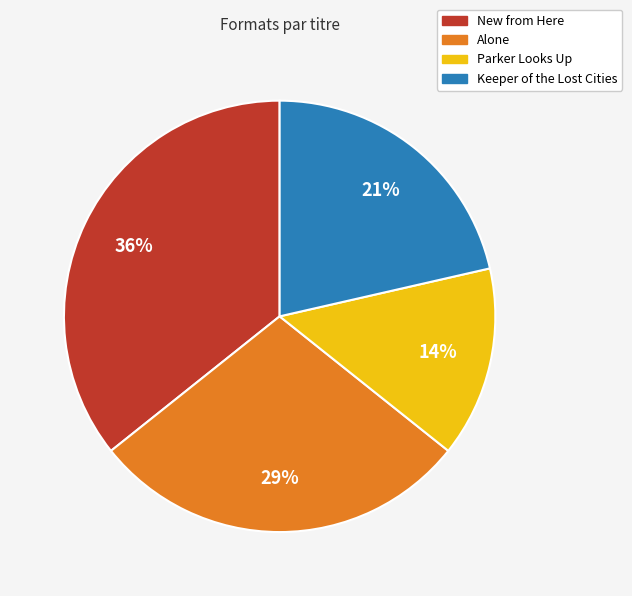

Which category has the biggest portion of the pie?

New from Here